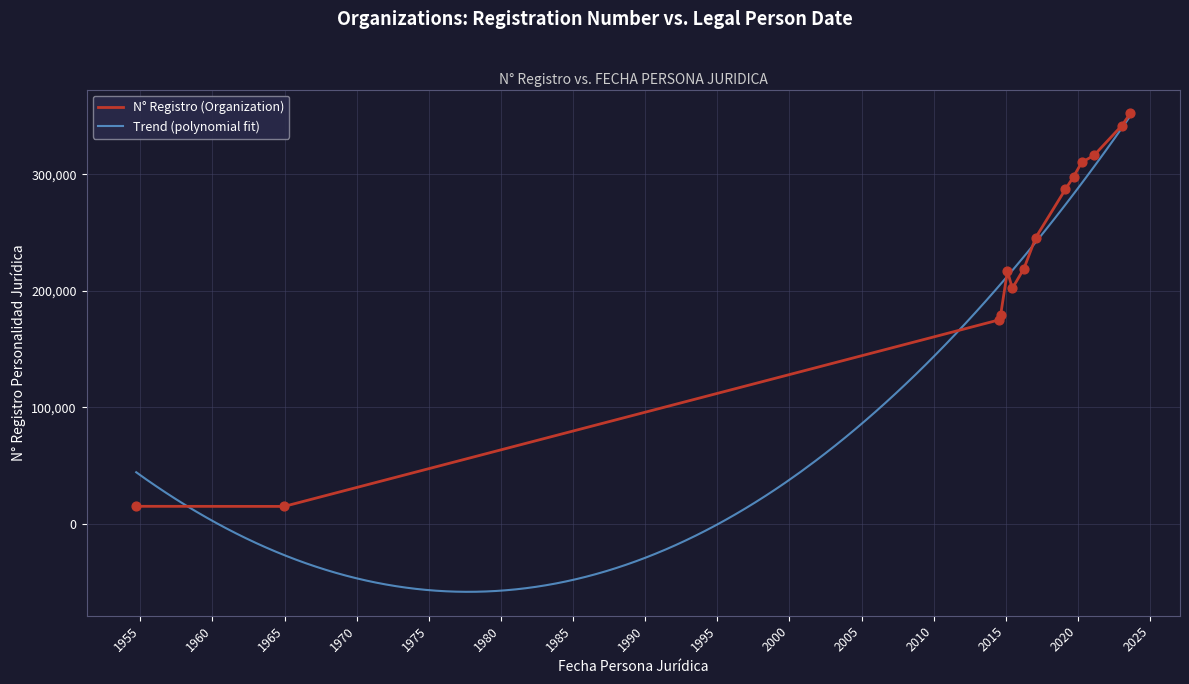

What is the ratio of the value at 2023-01-20 to the value at 2019-02-18?

1.2